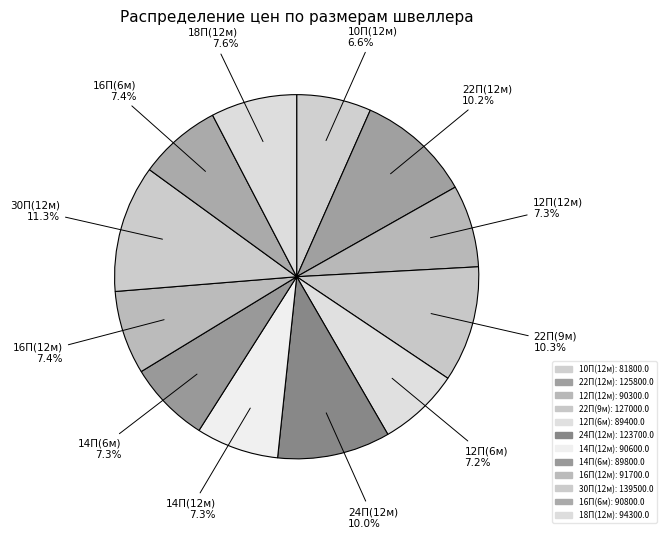

Do 22П(9м) and 30П(12м) together represent more than half of the pie?

No